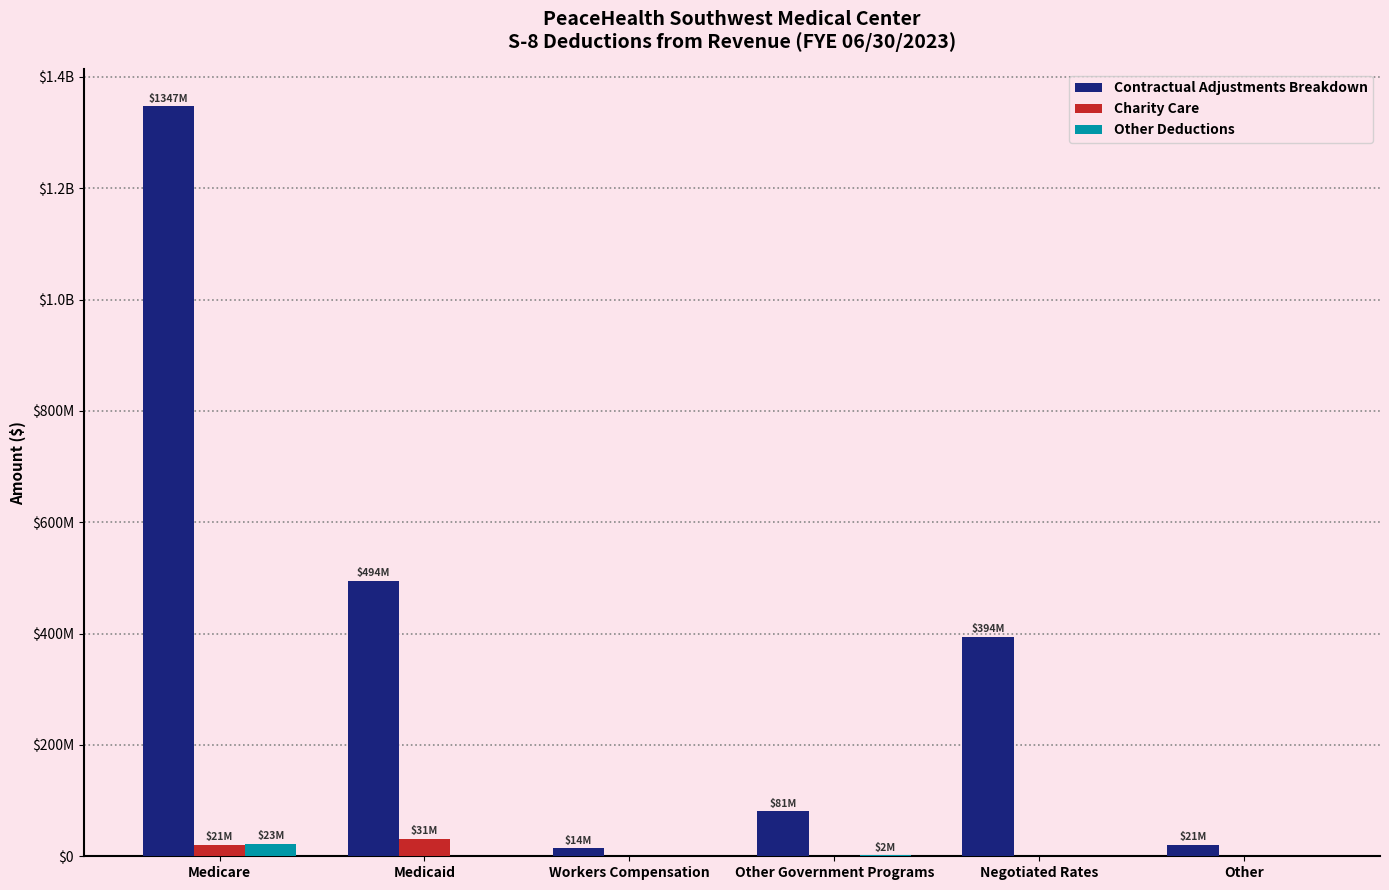

What are all the series names shown in the legend?

Contractual Adjustments Breakdown, Charity Care, Other Deductions